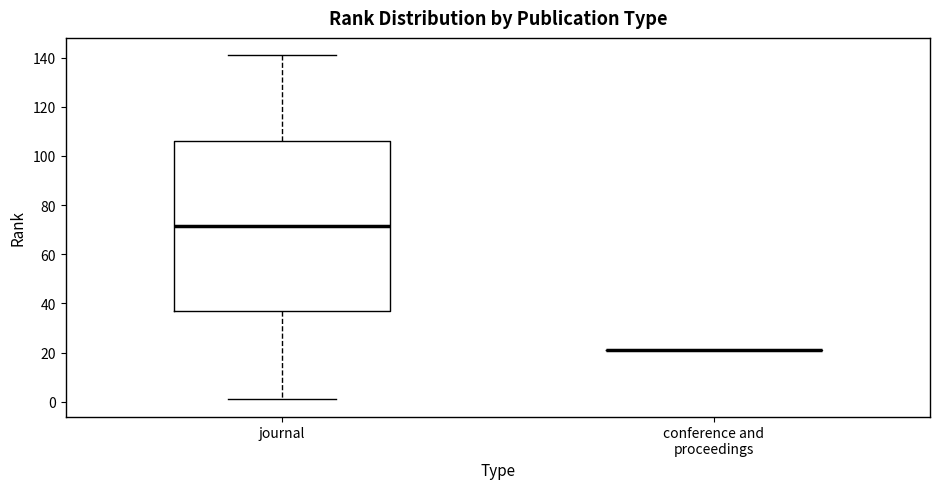

Which box is the tallest, from its lower edge to its upper edge?

journal